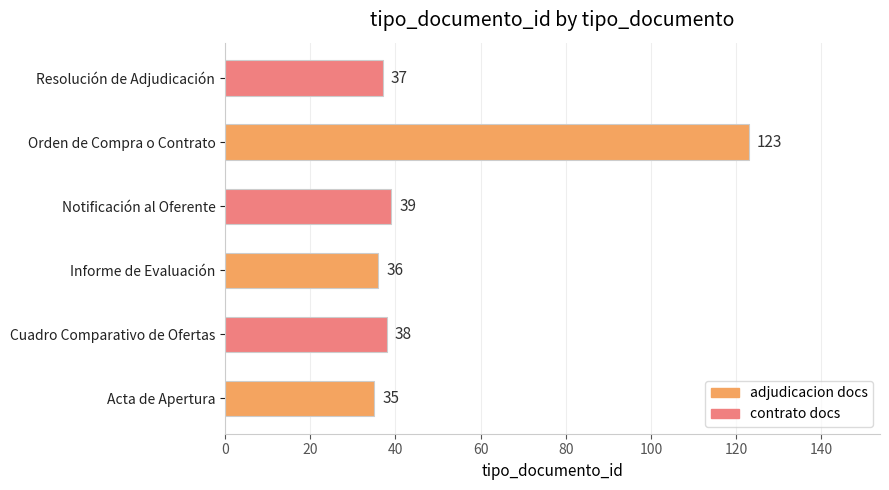

What is the smallest value displayed?

35